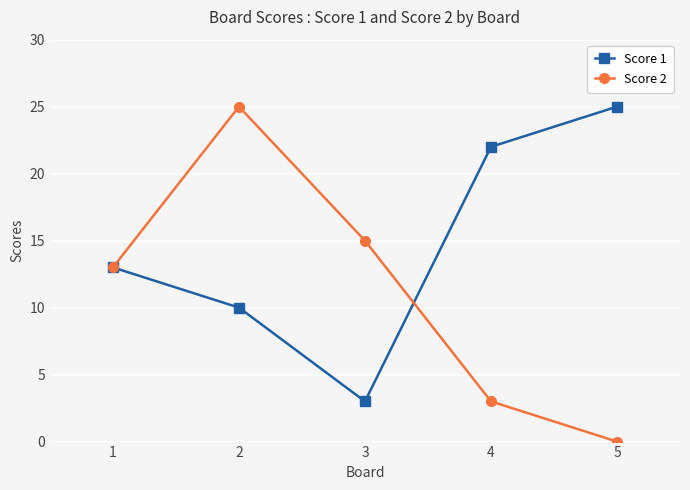

How many data points does each series have?

5